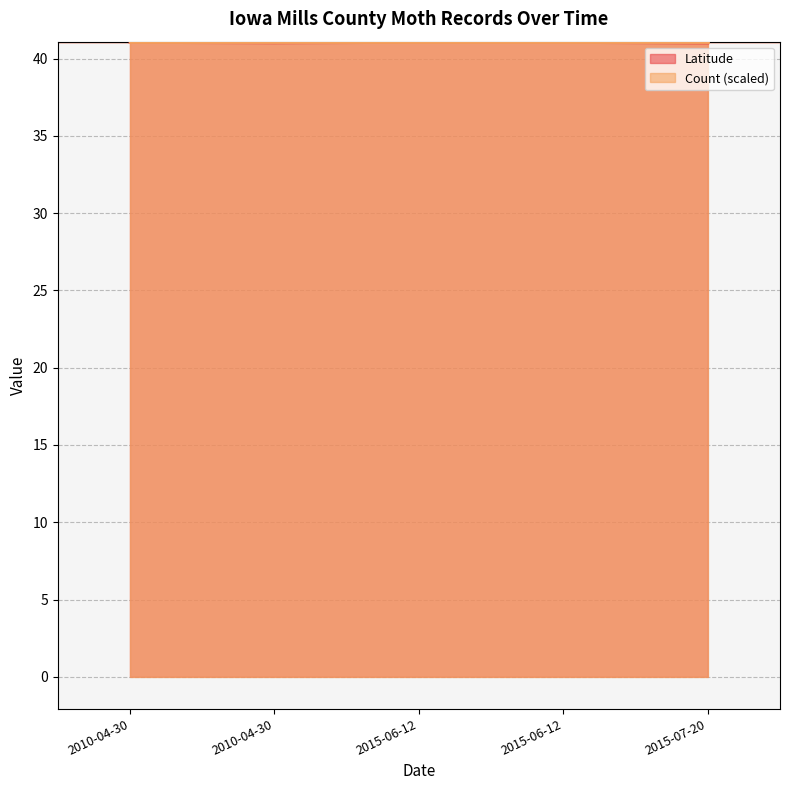

True or false: Latitude has more than 1 interior local peaks.

False